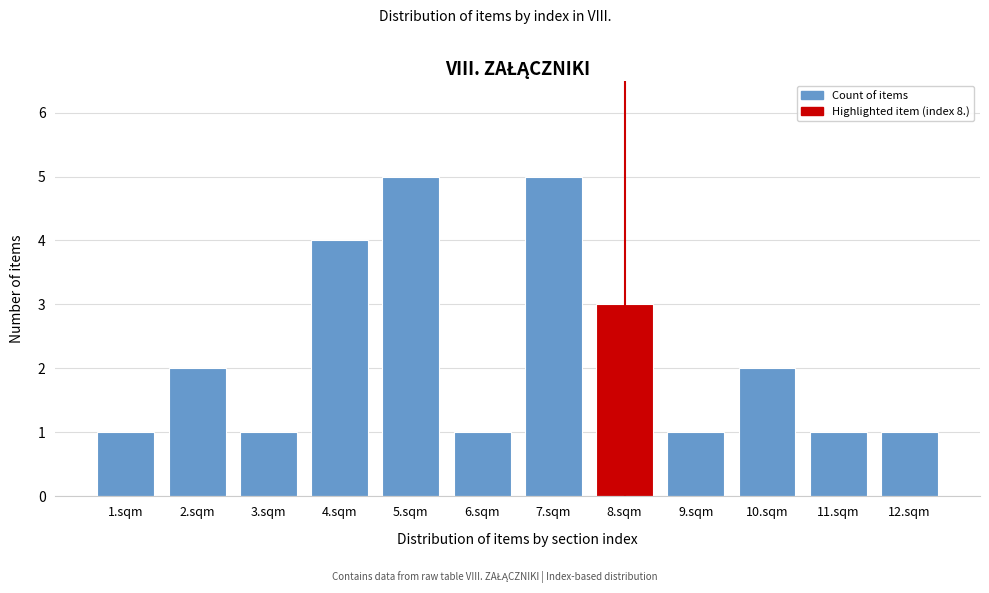

Reading left to right, what are all the values shown in this chart?

1.sqm=1	2.sqm=2	3.sqm=1	4.sqm=4	5.sqm=5	6.sqm=1	7.sqm=5	8.sqm=3	9.sqm=1	10.sqm=2	11.sqm=1	12.sqm=1